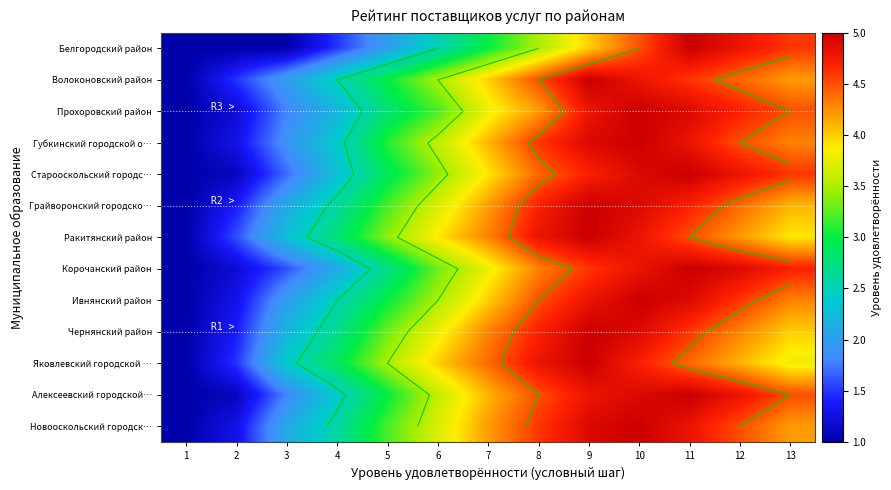

What is the difference between the maximum and minimum values in the Яковлевский городской … series?

4.0